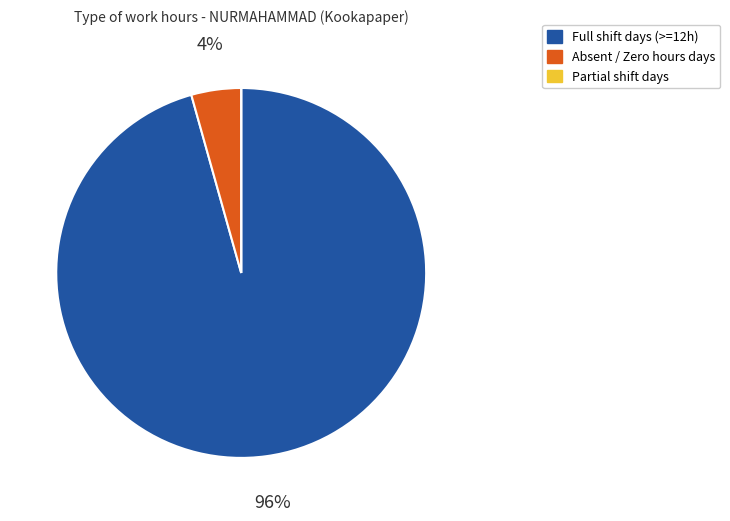

Combined, do Full shift days (>=12h) and Absent / Zero hours days account for over 50%?

Yes